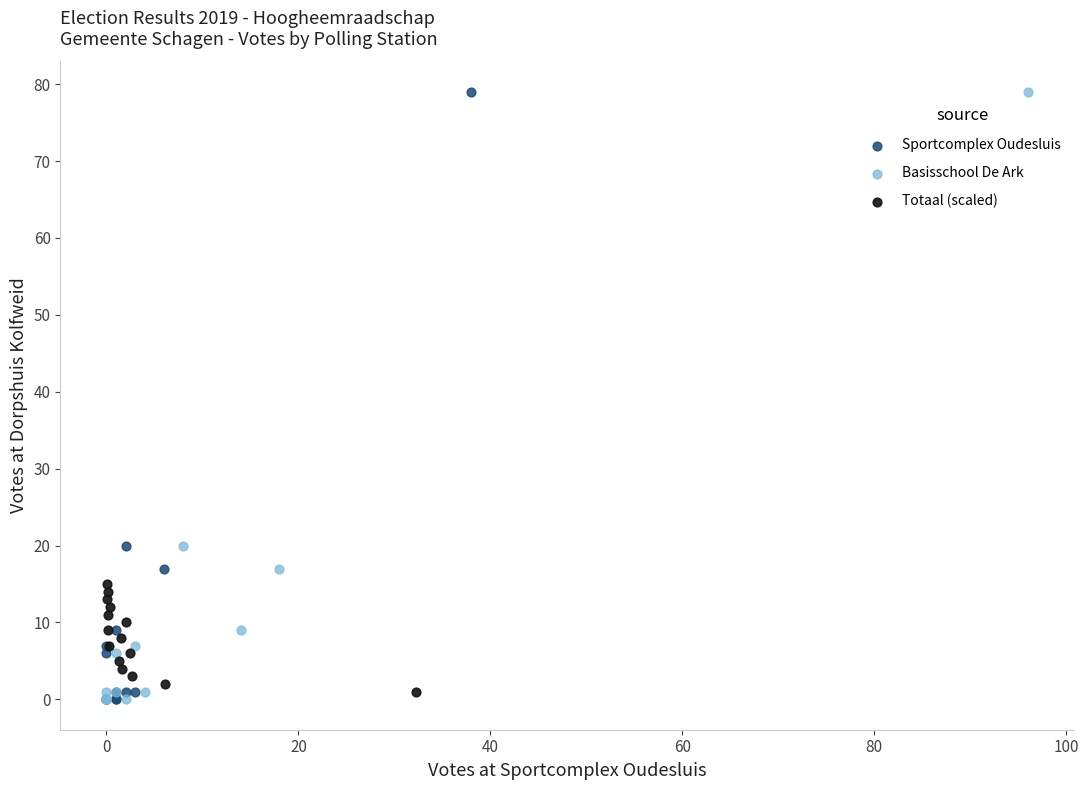

What are all the series names shown in the legend?

Sportcomplex Oudesluis, Basisschool De Ark, Totaal (scaled)